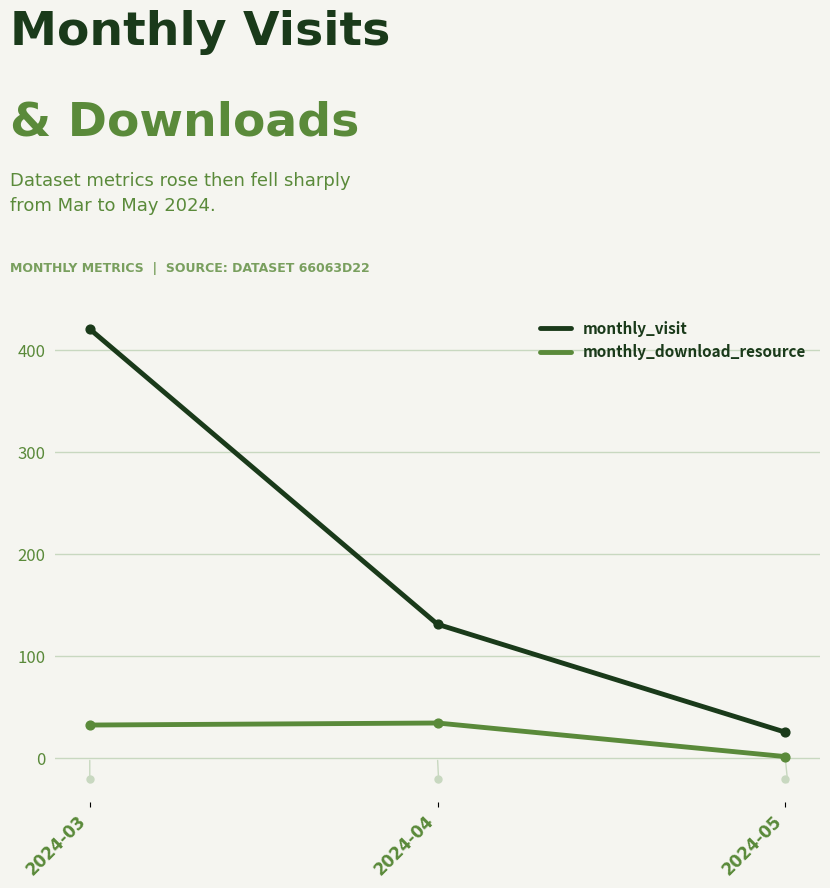

What are all the series names shown in the legend?

monthly_visit, monthly_download_resource